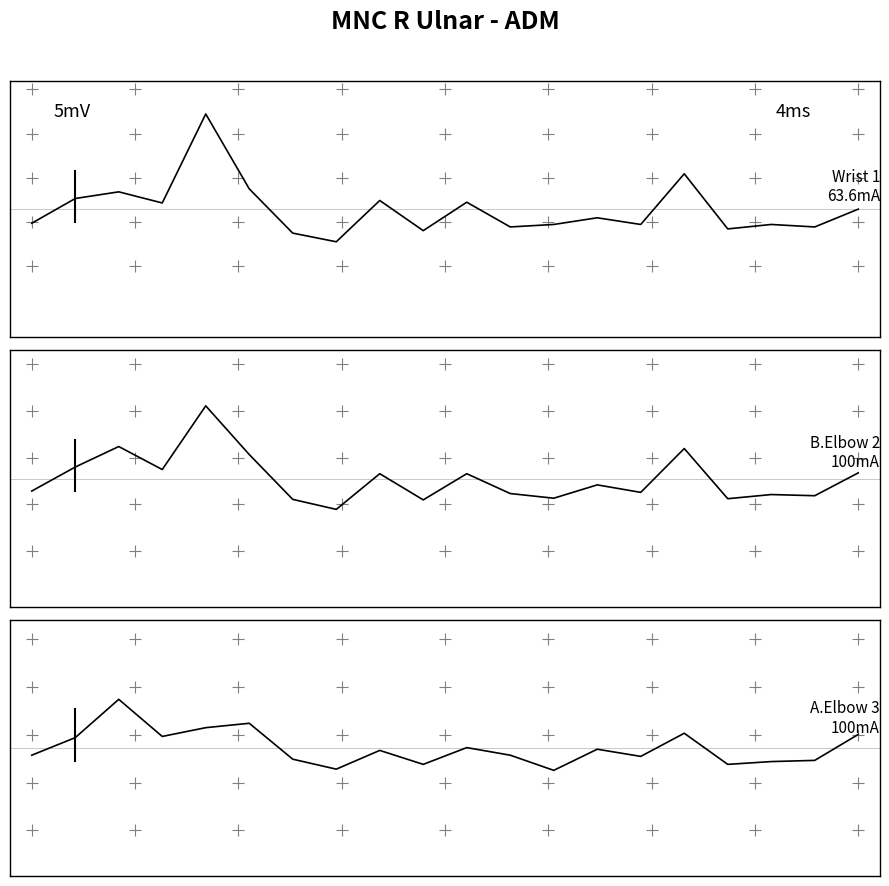

At which category is the sum across all series the highest?

4